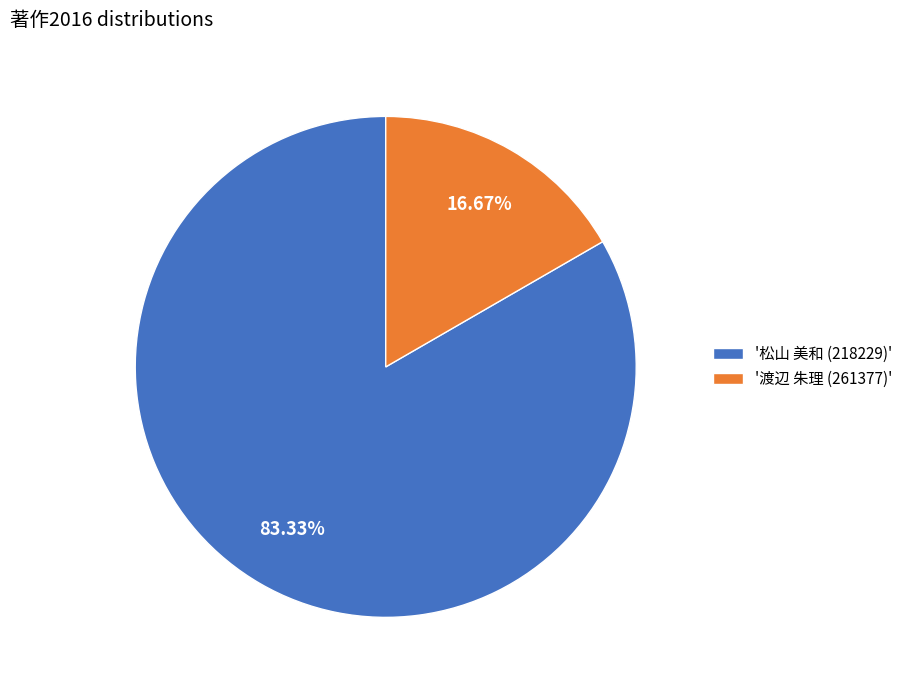

To the nearest percent, what is the difference between the largest and smallest slice percentages?

67%